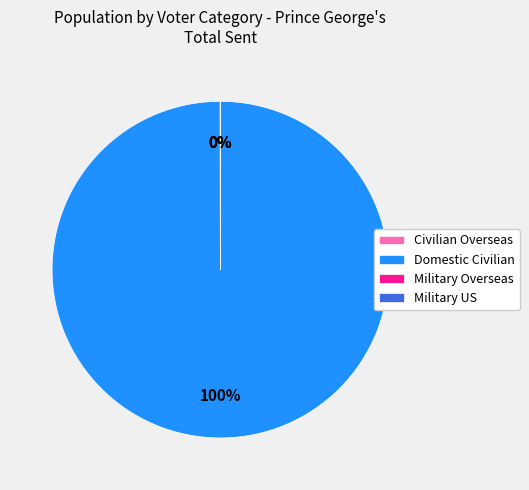

True or false: Domestic Civilian accounts for 100% of the total.

True